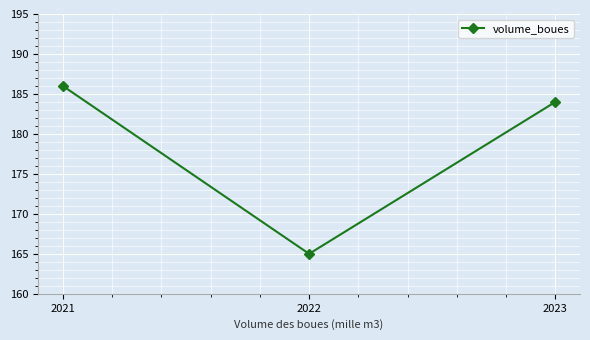

At which label is the value closest to 175?

2023